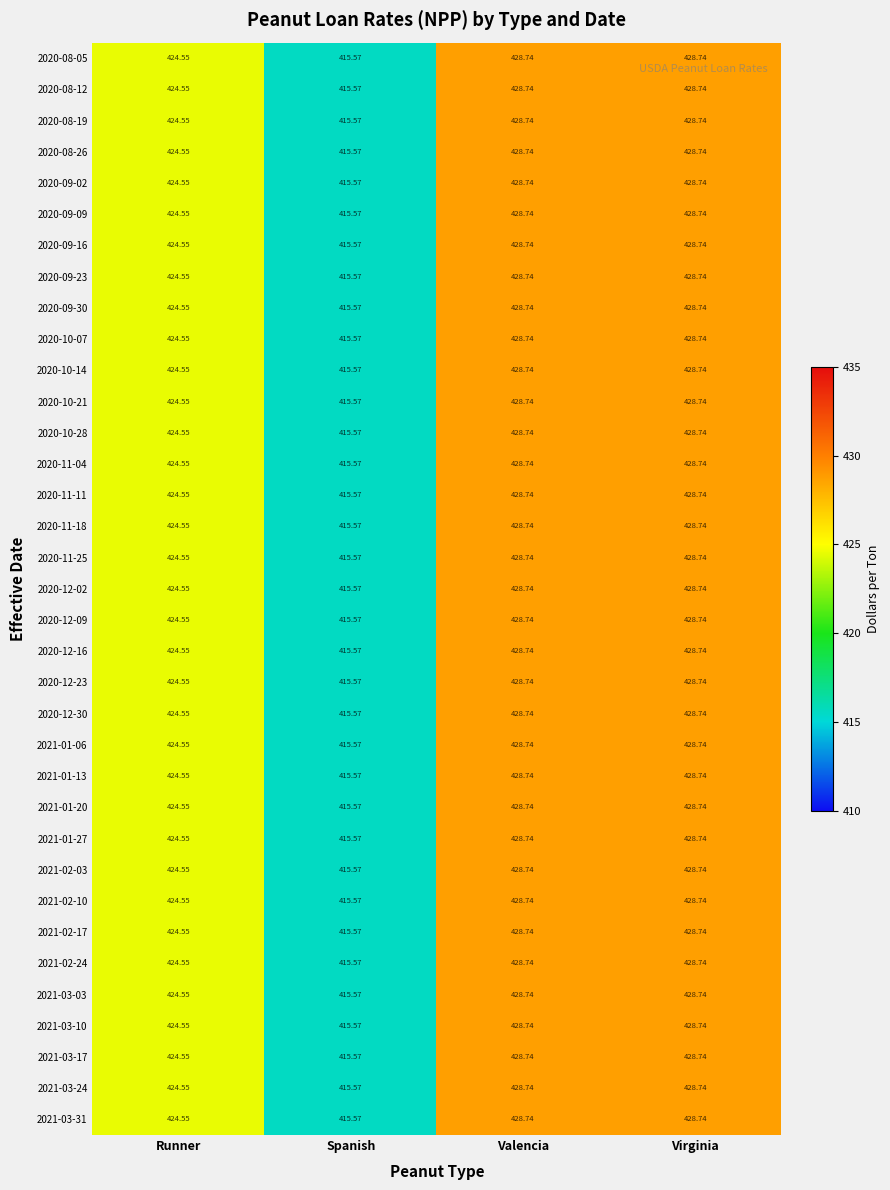

At which label does 2020-09-23 first exceed 428?

Valencia